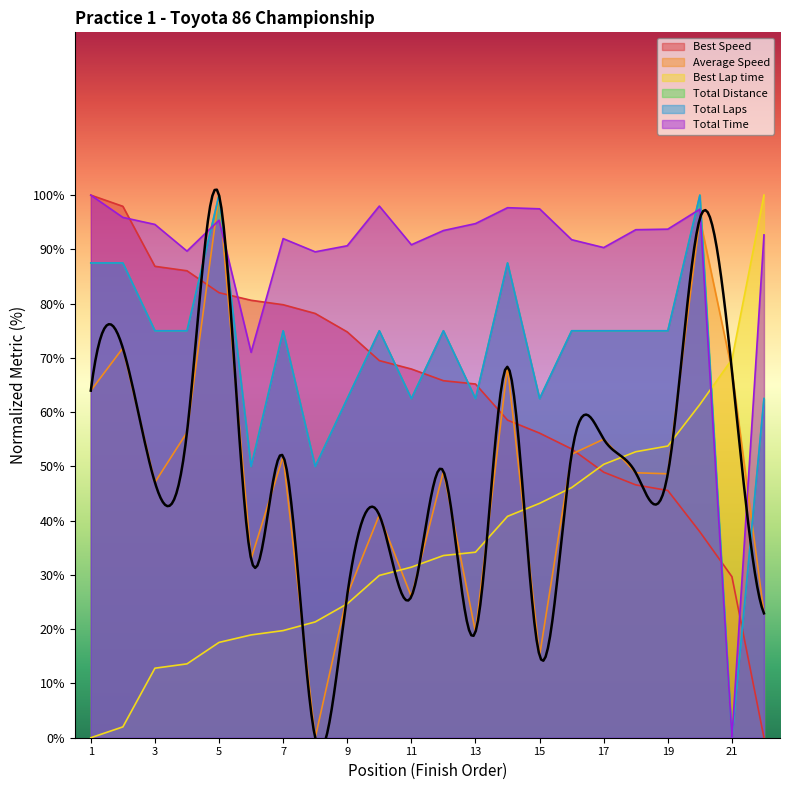

Which category has the highest value in the Average Speed series?

5